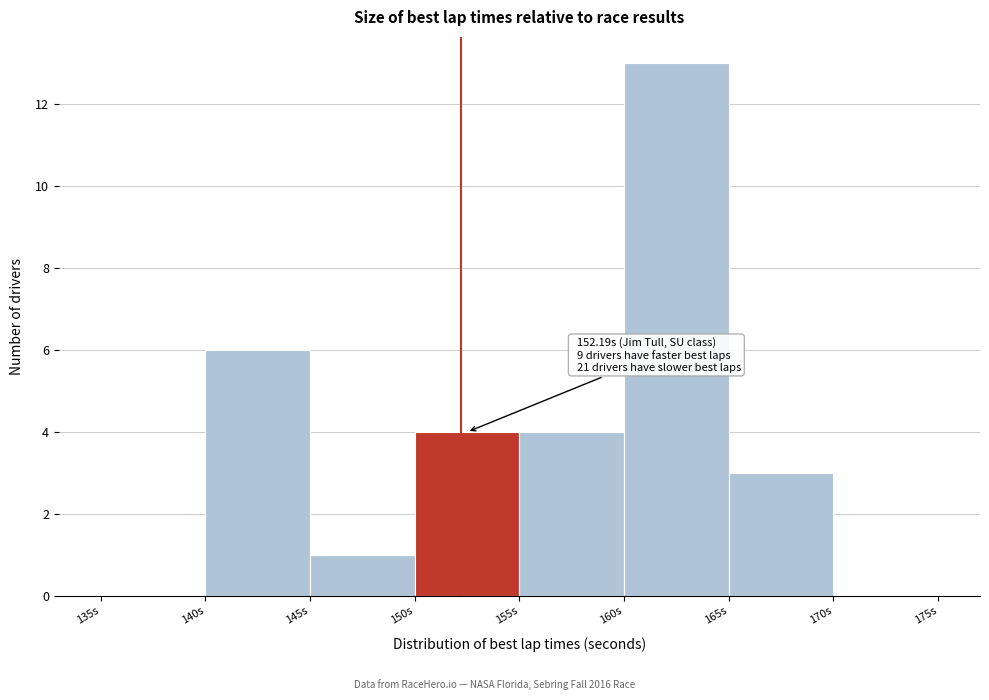

Which range on the x-axis has the tallest bar?

160 to 165